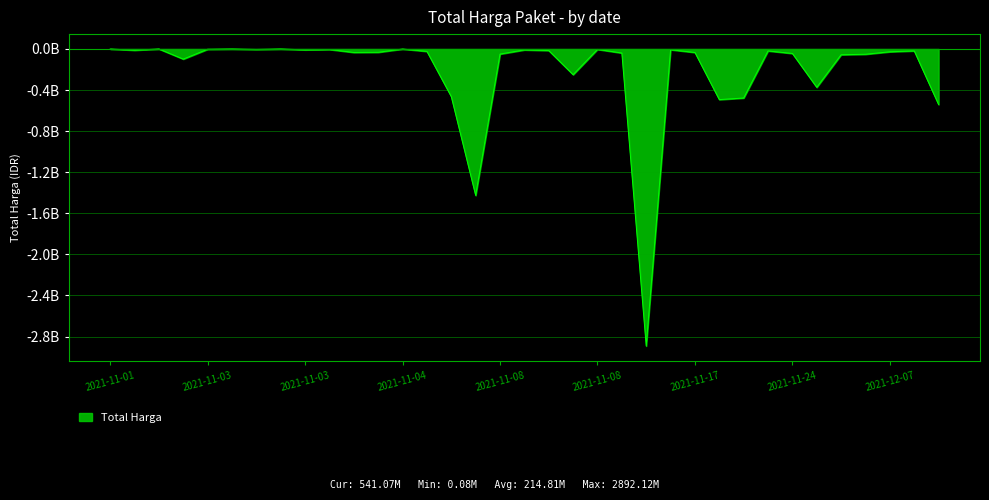

Which label corresponds to the largest value in the chart?

2021-11-11